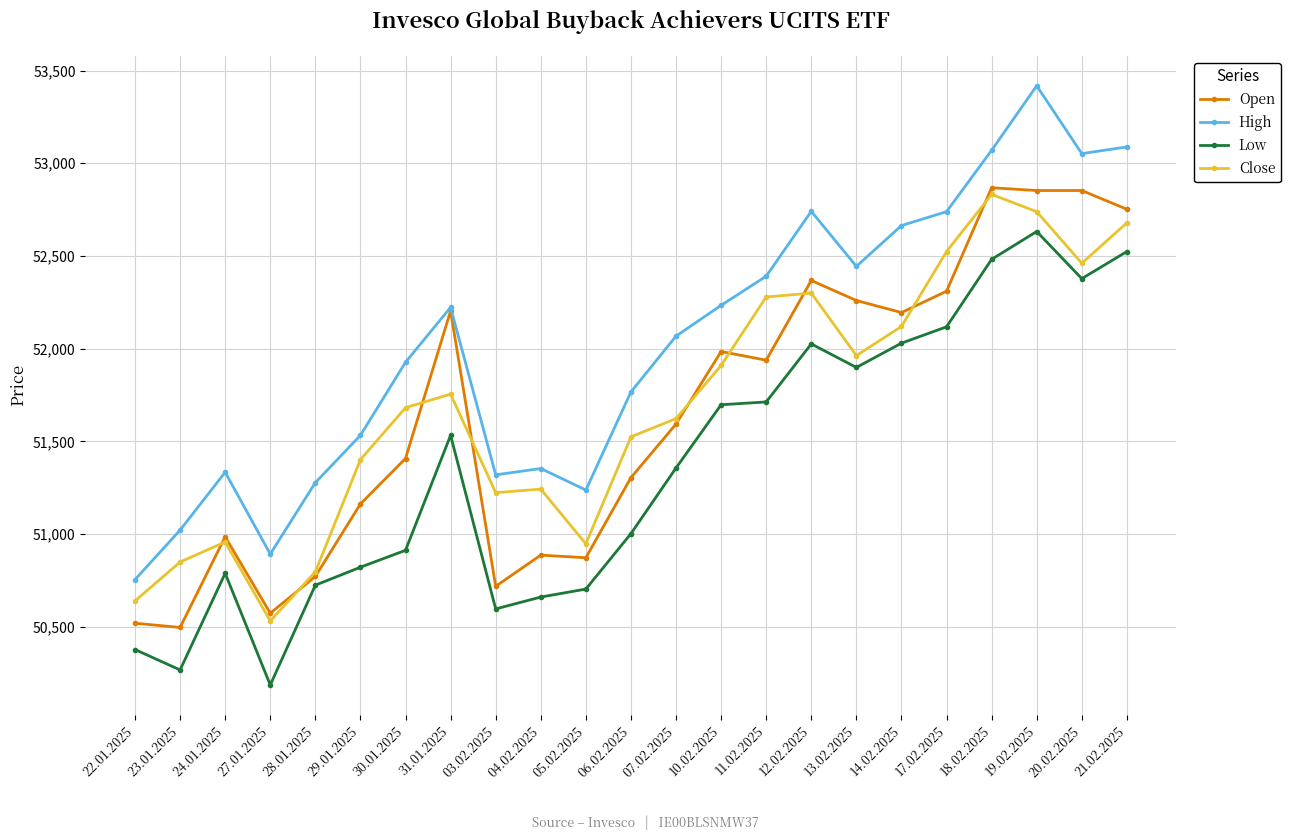

The Open series shows 51938 at 11.02.2025. True or false?

True